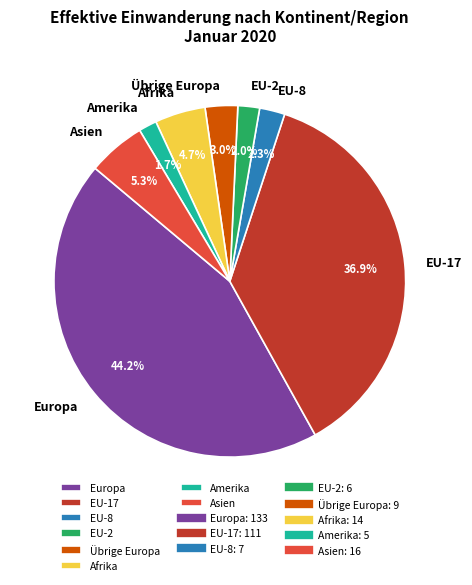

Combined, do Amerika and Übrige Europa account for over 50%?

No